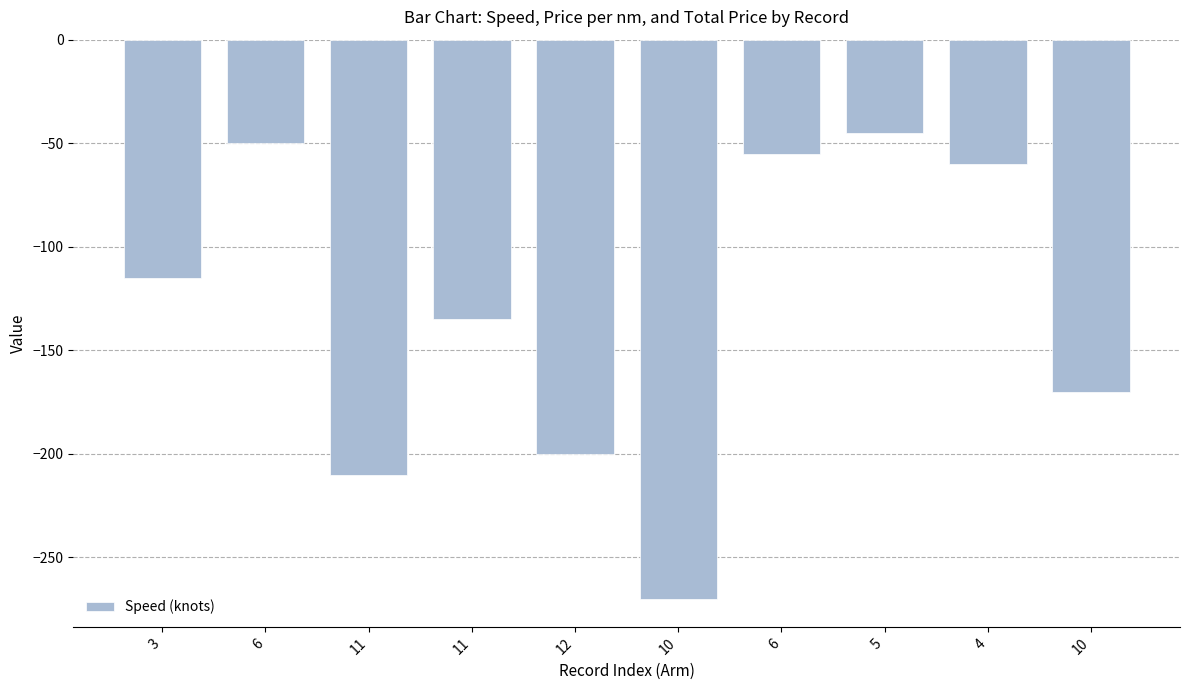

How many bars are there in total?

10